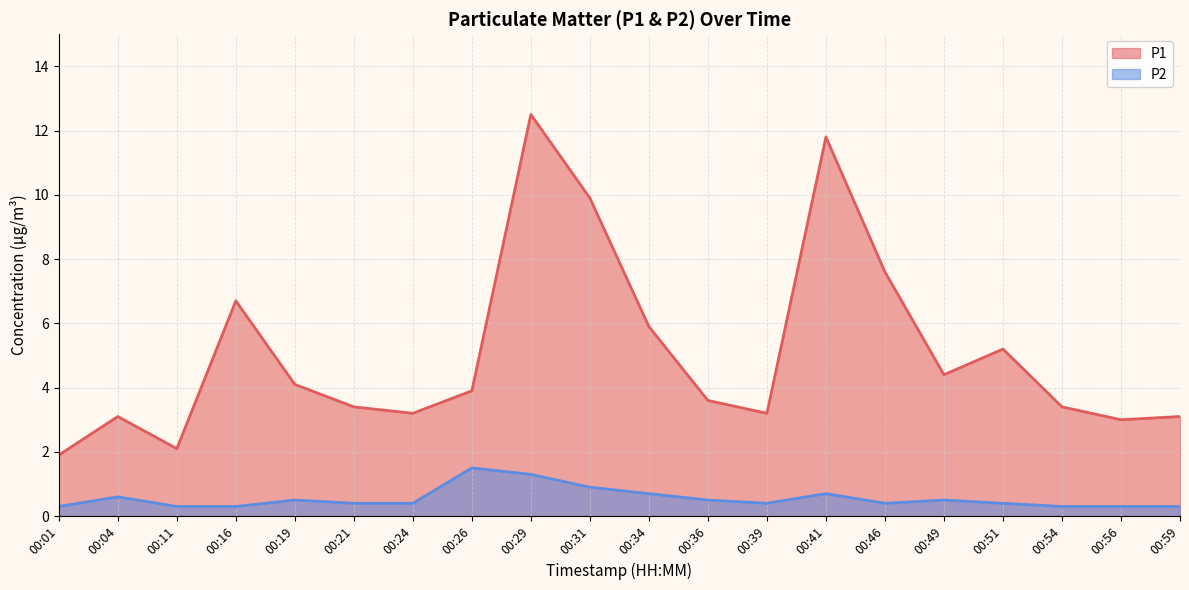

What is the value of the P2 point at the 4th from the left?

0.3